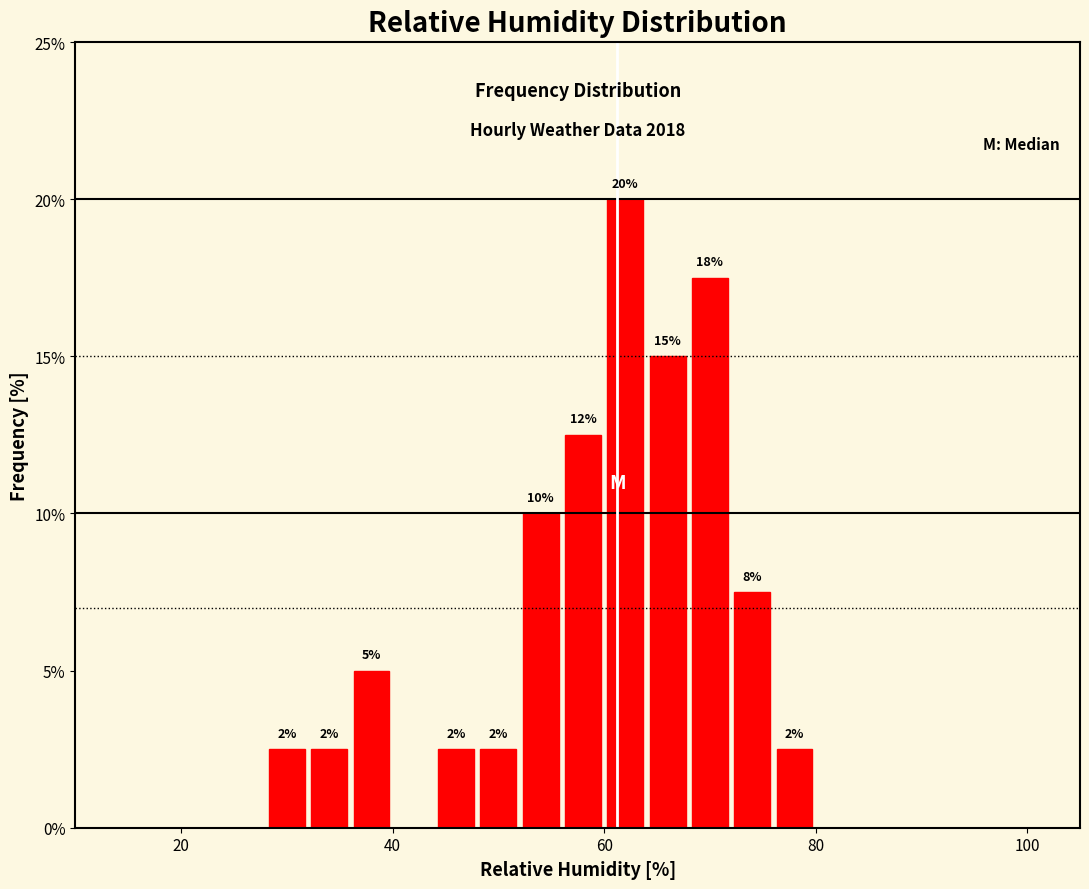

Read against the x-axis, roughly where is the centre of the tallest bar?

62